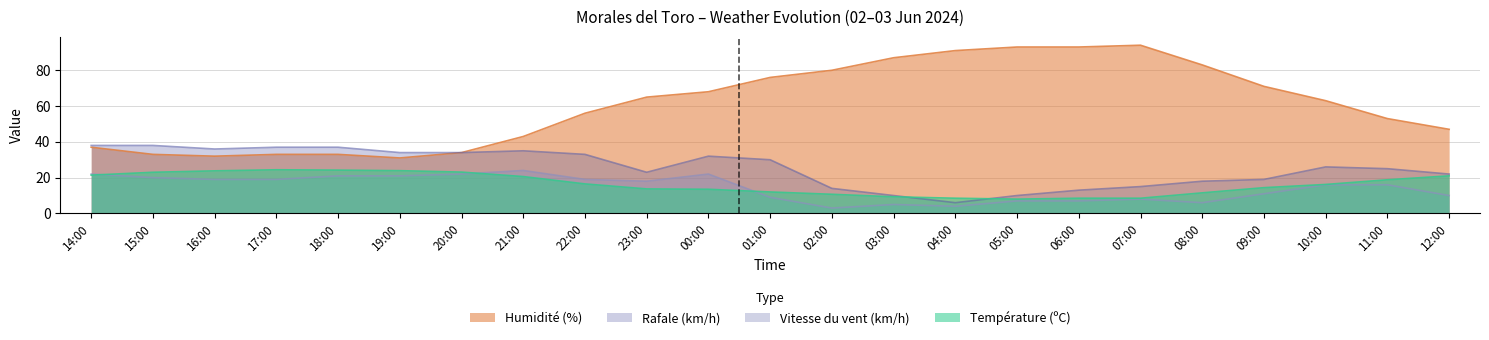

Where is the first local maximum for Rafale (km/h)?

21:00